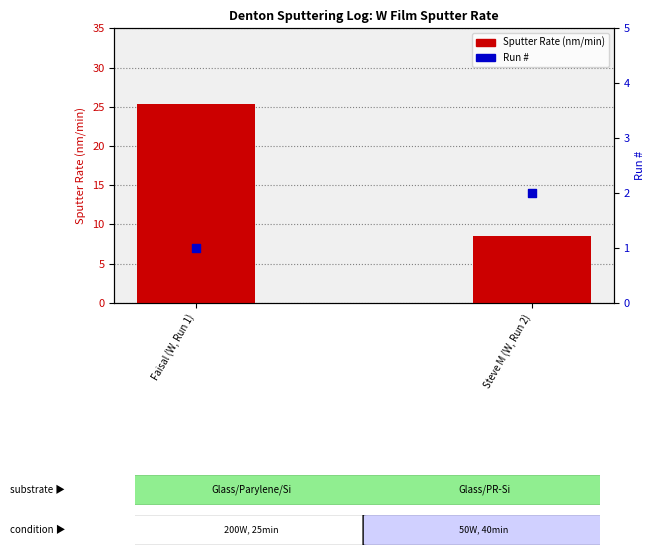

Which series reaches the maximum Y coordinate?

Sputter Rate (nm/min)